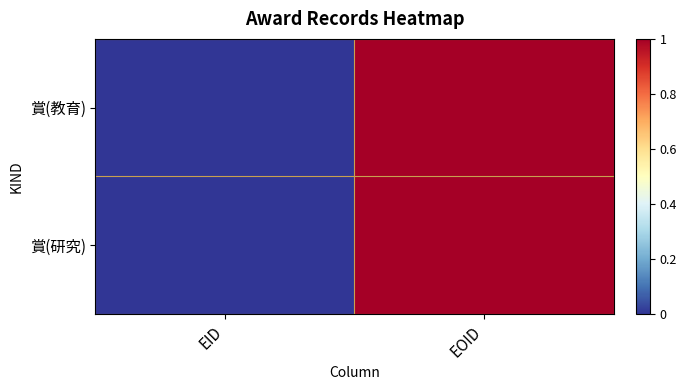

What is the maximum value shown in the chart?

1.0